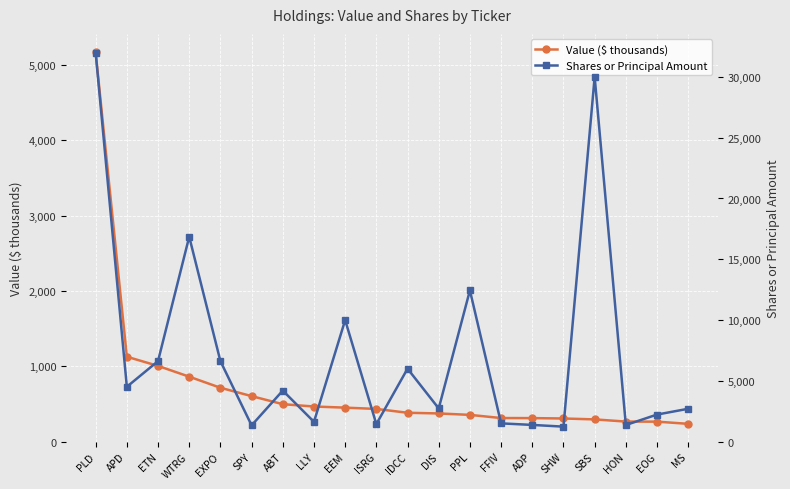

Reading right to left, list all the values displayed in this chart.

Value ($ thousands): MS=236	EOG=265	HON=266	SBS=295	SHW=307	ADP=312	FFIV=313	PPL=355	DIS=374	IDCC=383	ISRG=434	EEM=451	LLY=466	ABT=497	SPY=604	EXPO=715	WTRG=862	ETN=1005	APD=1127	PLD=5167
Shares or Principal Amount: MS=2702	EOG=2225	HON=1365	SBS=30000	SHW=1231	ADP=1373	FFIV=1500	PPL=12442	DIS=2729	IDCC=6000	ISRG=1440	EEM=9995	LLY=1627	ABT=4197	SPY=1337	EXPO=6620	WTRG=16853	ETN=6621	APD=4510	PLD=32001